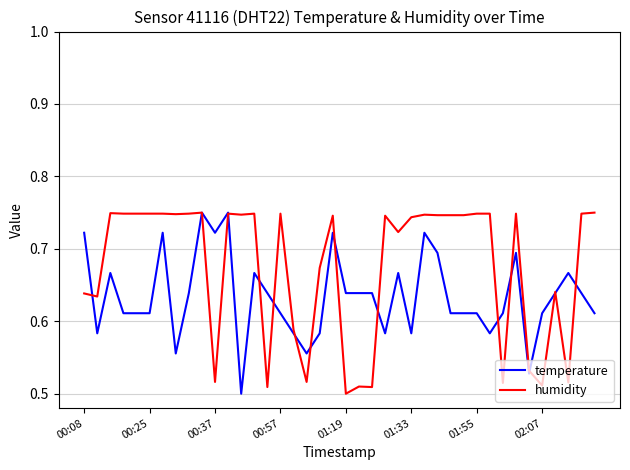

Rank the series by their average value, from lowest to highest.

temperature, humidity